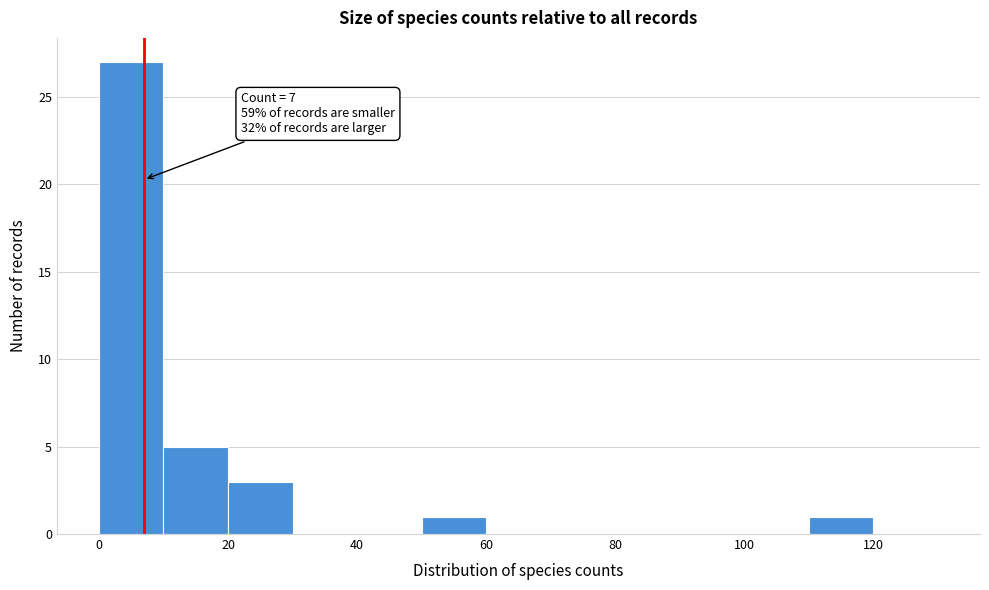

Over which range of the x-axis is the bar tallest?

0 to 10